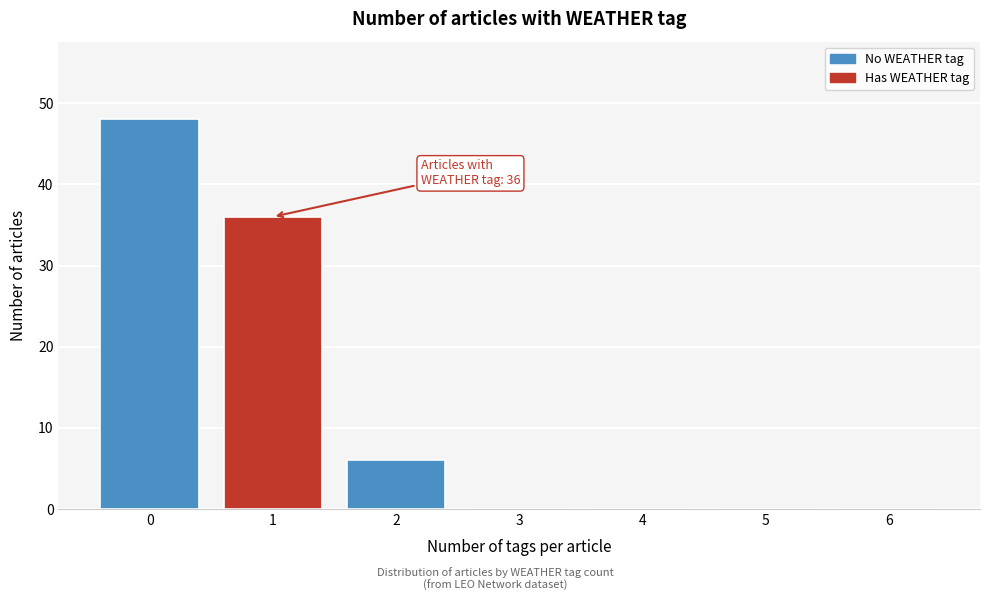

Reading left to right, what are all the values shown in this chart?

0=48	1=36	2=6	3=0	4=0	5=0	6=0